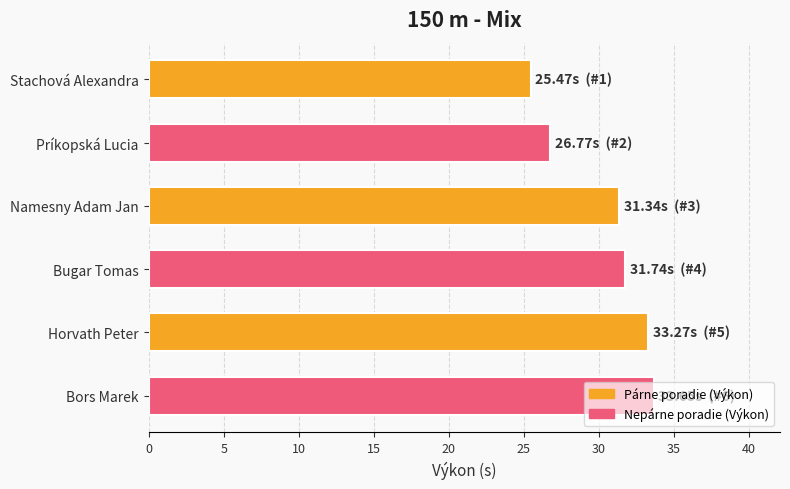

Are the bars horizontal?

Yes